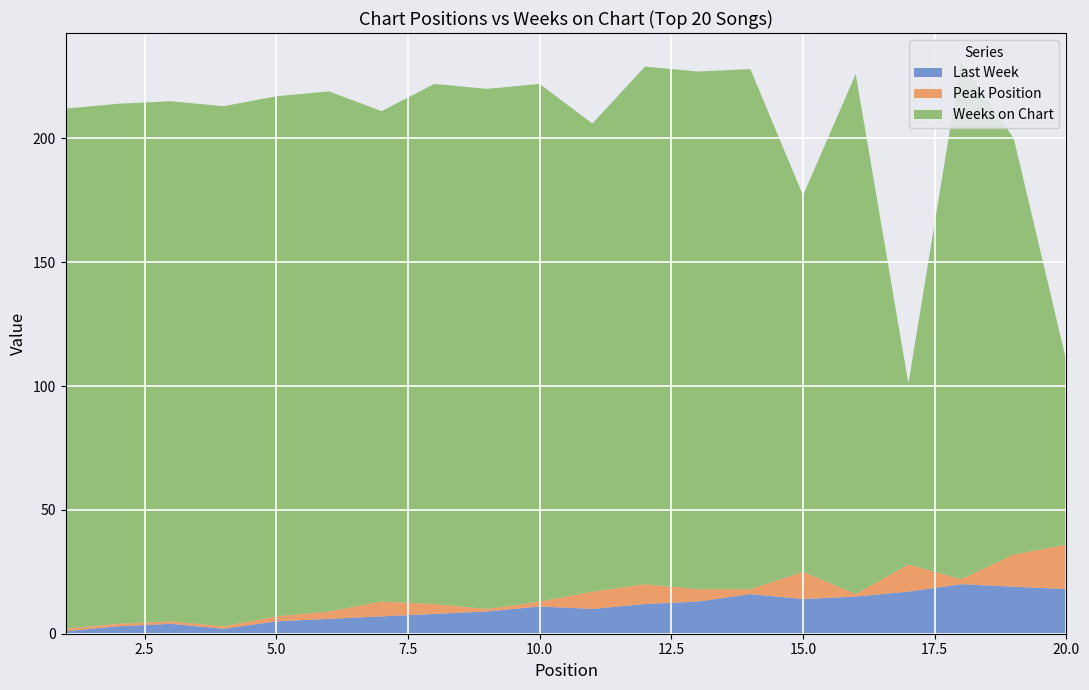

Reading left to right, list all the values displayed in this chart.

Last Week: 1=1	2=3	3=4	4=2	5=5	6=6	7=7	8=8	9=9	10=11	11=10	12=12	13=13	14=16	15=14	16=15	17=17	18=20	19=19	20=18
Peak Position: 1=1	2=1	3=1	4=1	5=2	6=3	7=6	8=4	9=1	10=2	11=7	12=8	13=5	14=2	15=11	16=1	17=11	18=2	19=13	20=18
Weeks on Chart: 1=210	2=210	3=210	4=210	5=210	6=210	7=198	8=210	9=210	10=209	11=189	12=209	13=209	14=210	15=152	16=210	17=73	18=209	19=168	20=74